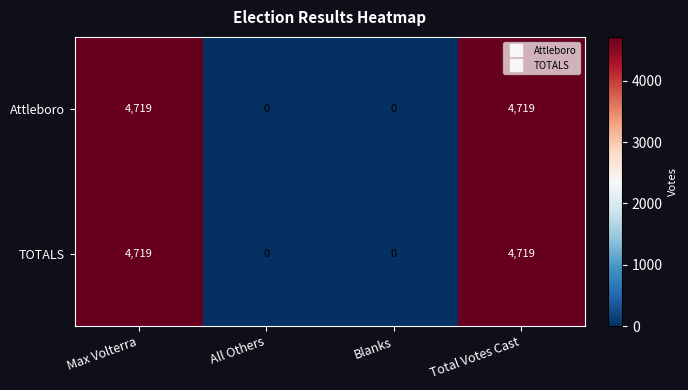

True or false: Attleboro has a value of 4719 at Max Volterra.

True